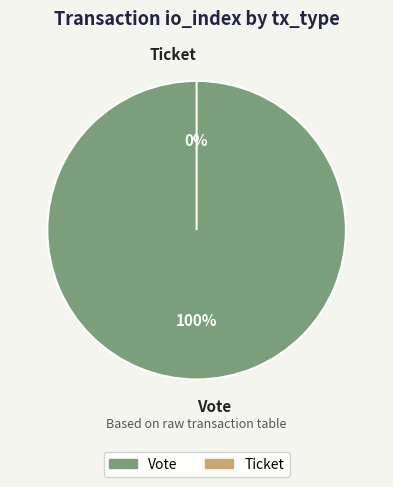

To the nearest percent, what is the difference between the largest and smallest slice percentages?

100%